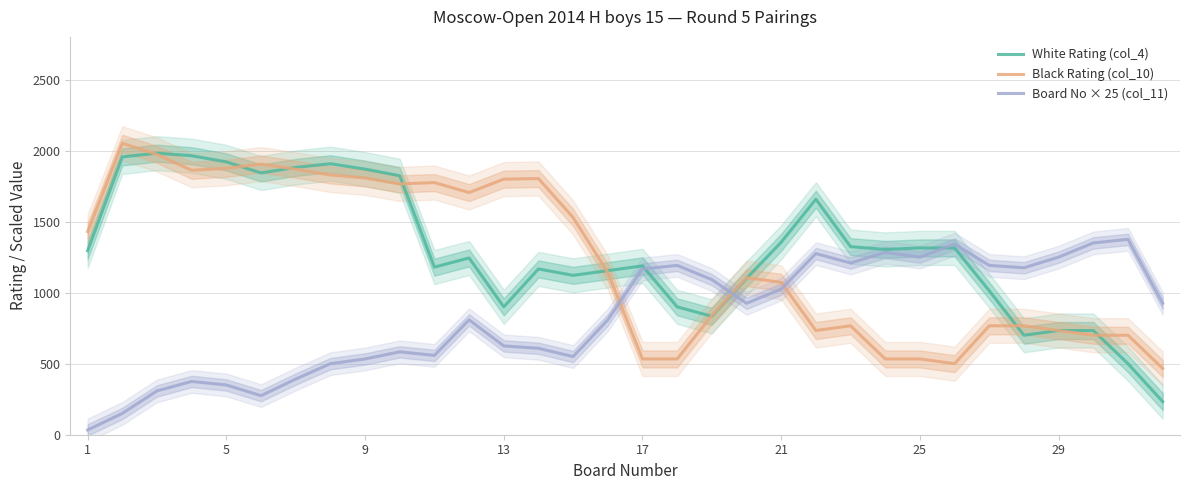

What is the minimum value for White Rating (col_4)?

233.3